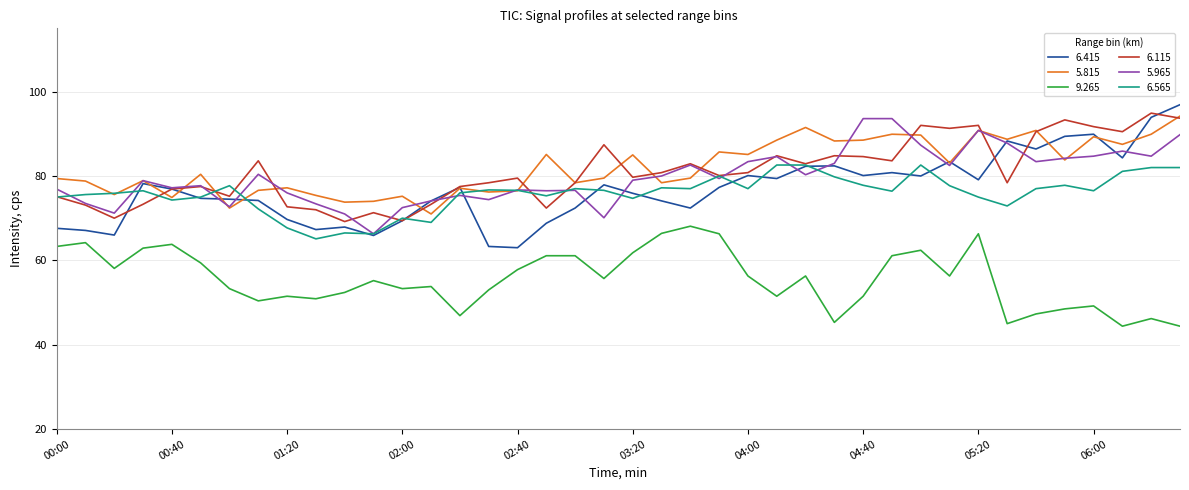

What is the highest value of the 6.415 series?

96.9